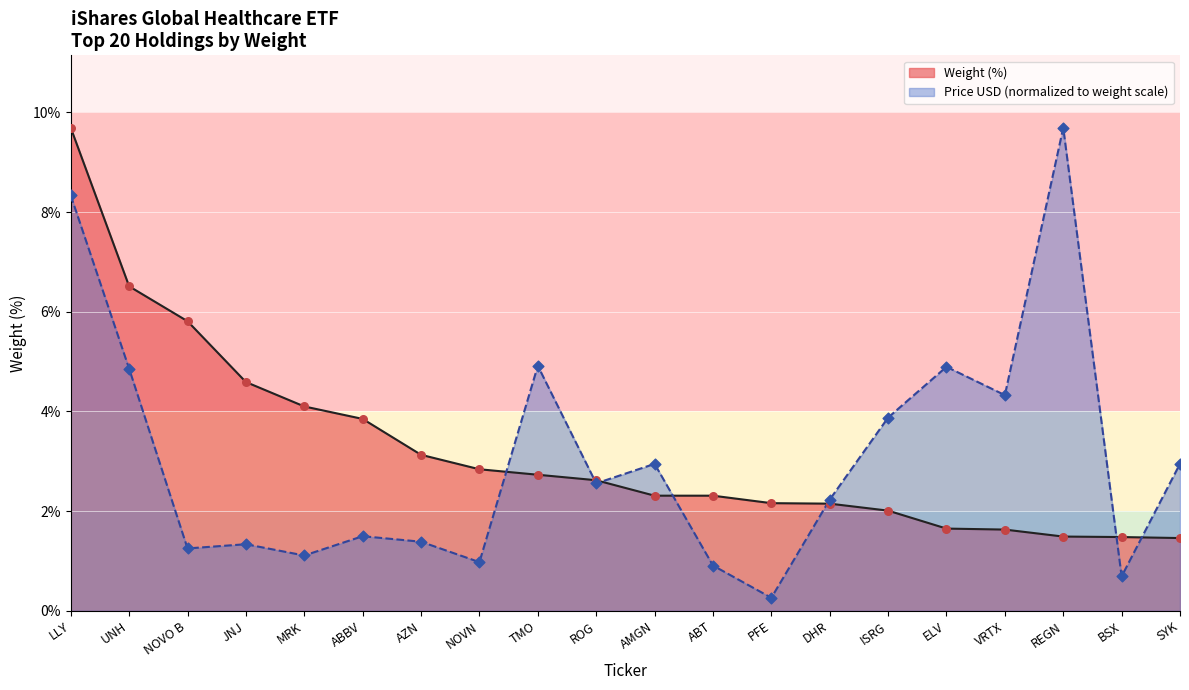

Which series has the largest total across all categories?

Weight (%)